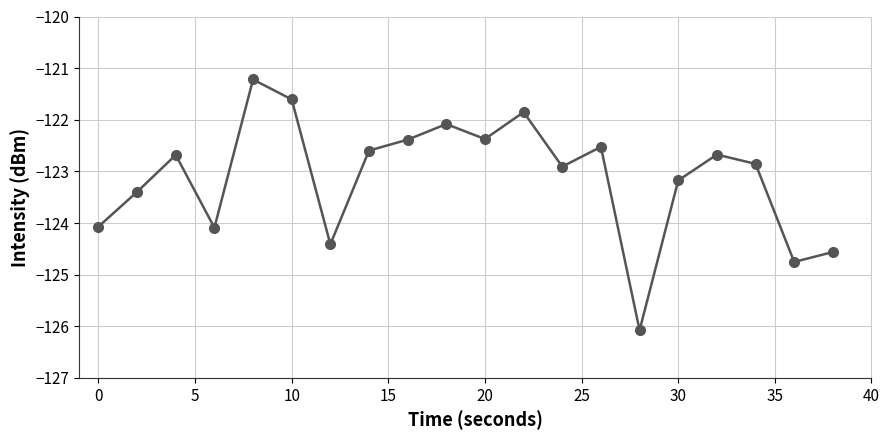

Reading left to right, what are all the values shown in this chart?

-124.1	-123.4	-122.7	-124.1	-121.2	-121.6	-124.4	-122.6	-122.4	-122.1	-122.4	-121.9	-122.9	-122.5	-126.1	-123.2	-122.7	-122.9	-124.8	-124.6